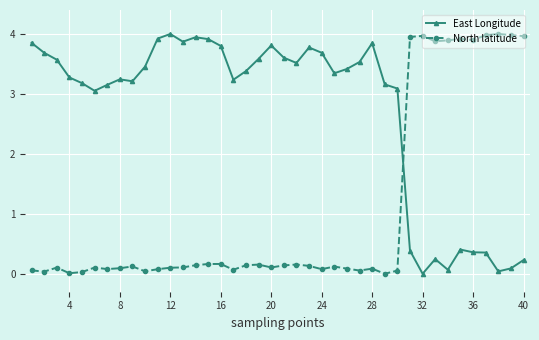

Rank the series by their average value, from highest to lowest.

East Longitude, North latitude